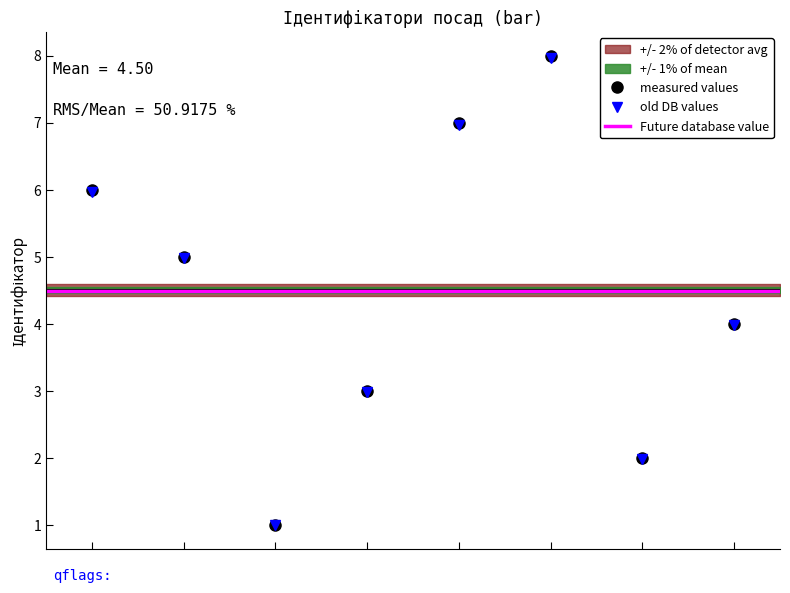

In measured values, how many points are higher than both neighbors (excluding endpoints)?

1